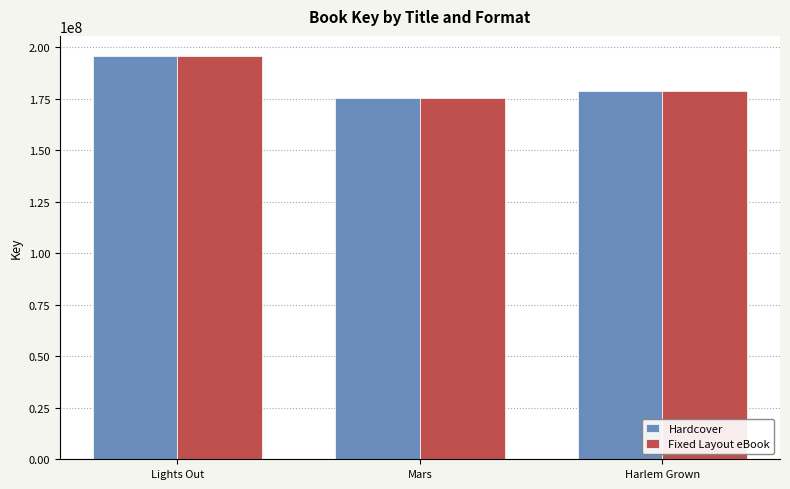

How many groups of bars are there?

3